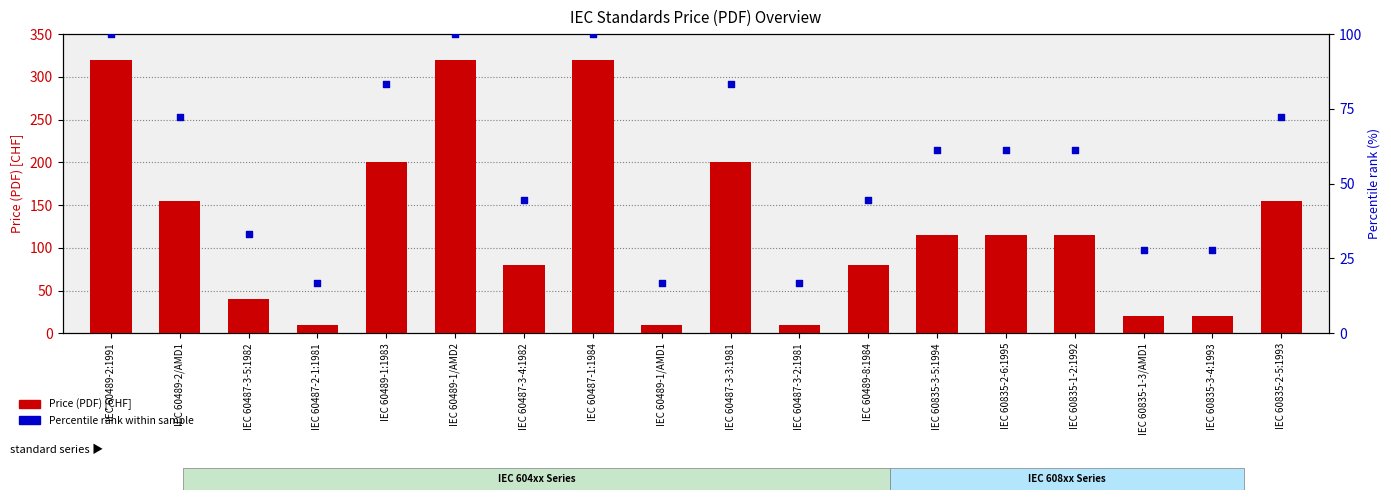

What is the total value across all series at IEC 60835-1-2:1992?

176.1